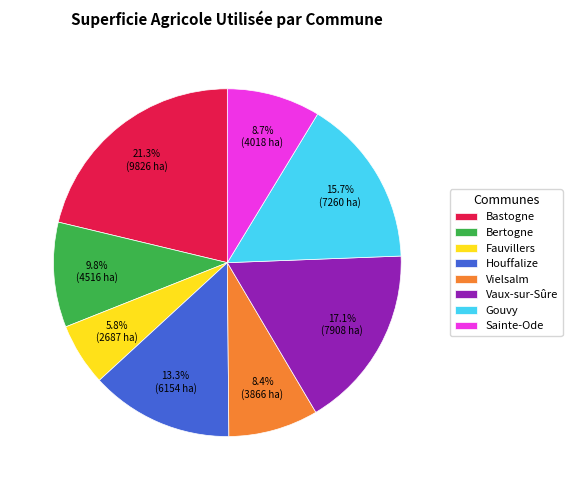

What percentage is the Sainte-Ode slice, to the nearest percent?

9%